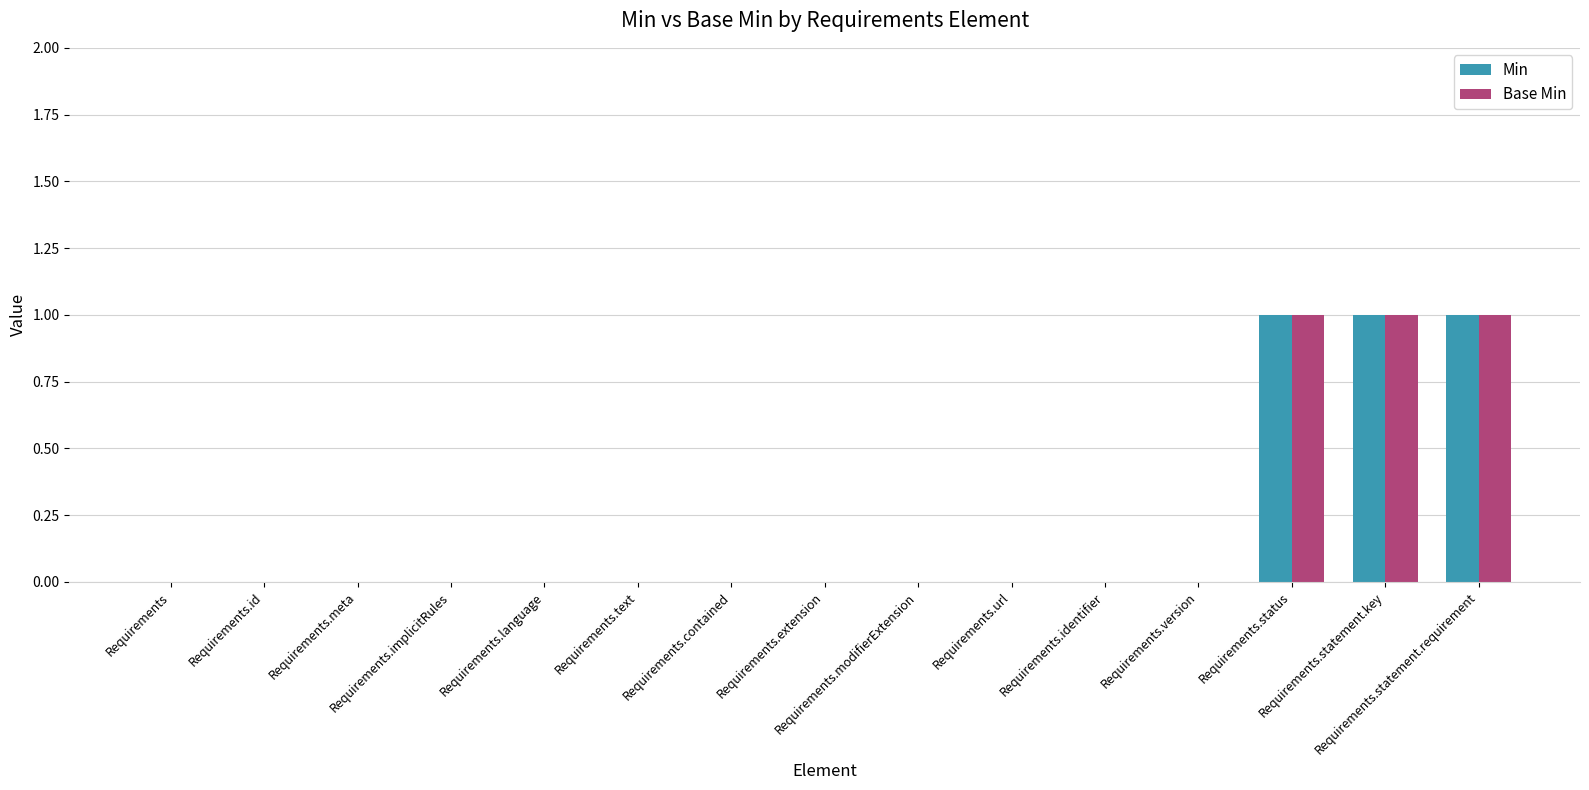

What is the sum of all Min values?

3